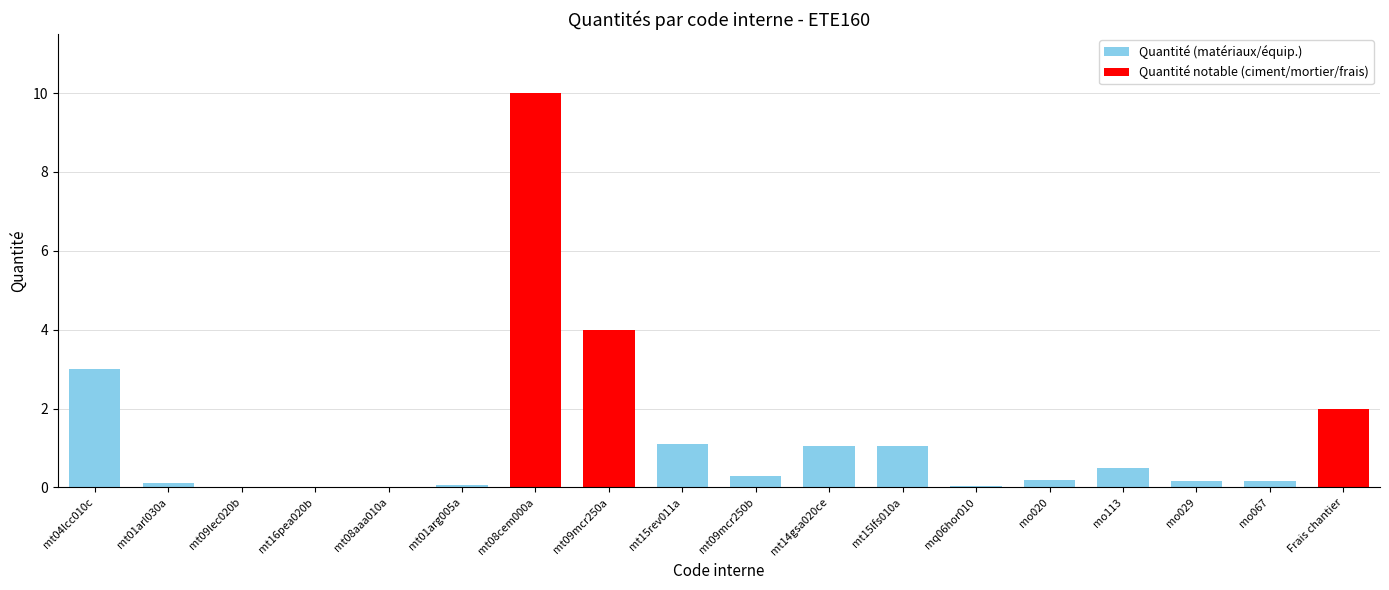

Read the value at mt14gsa020ce.

1.1